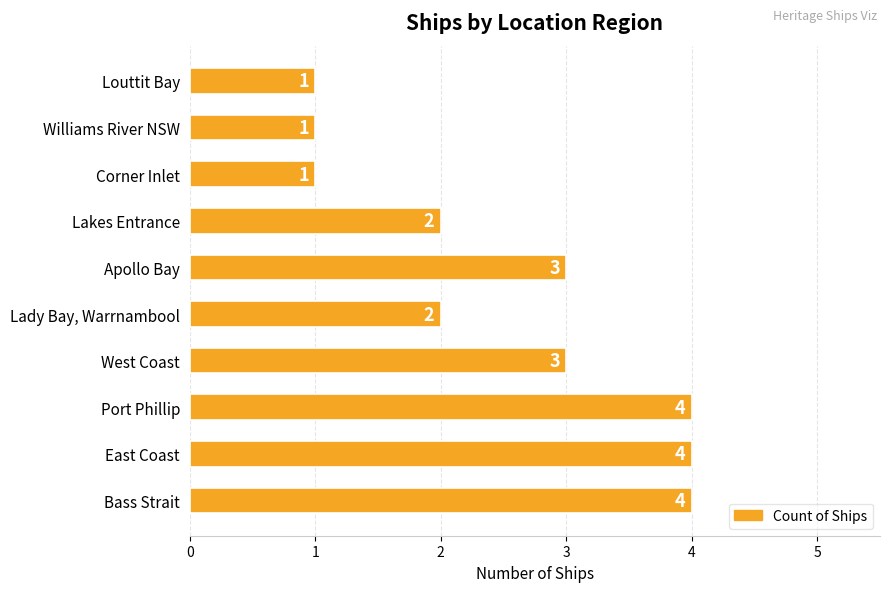

How many data points are less than 3?

5